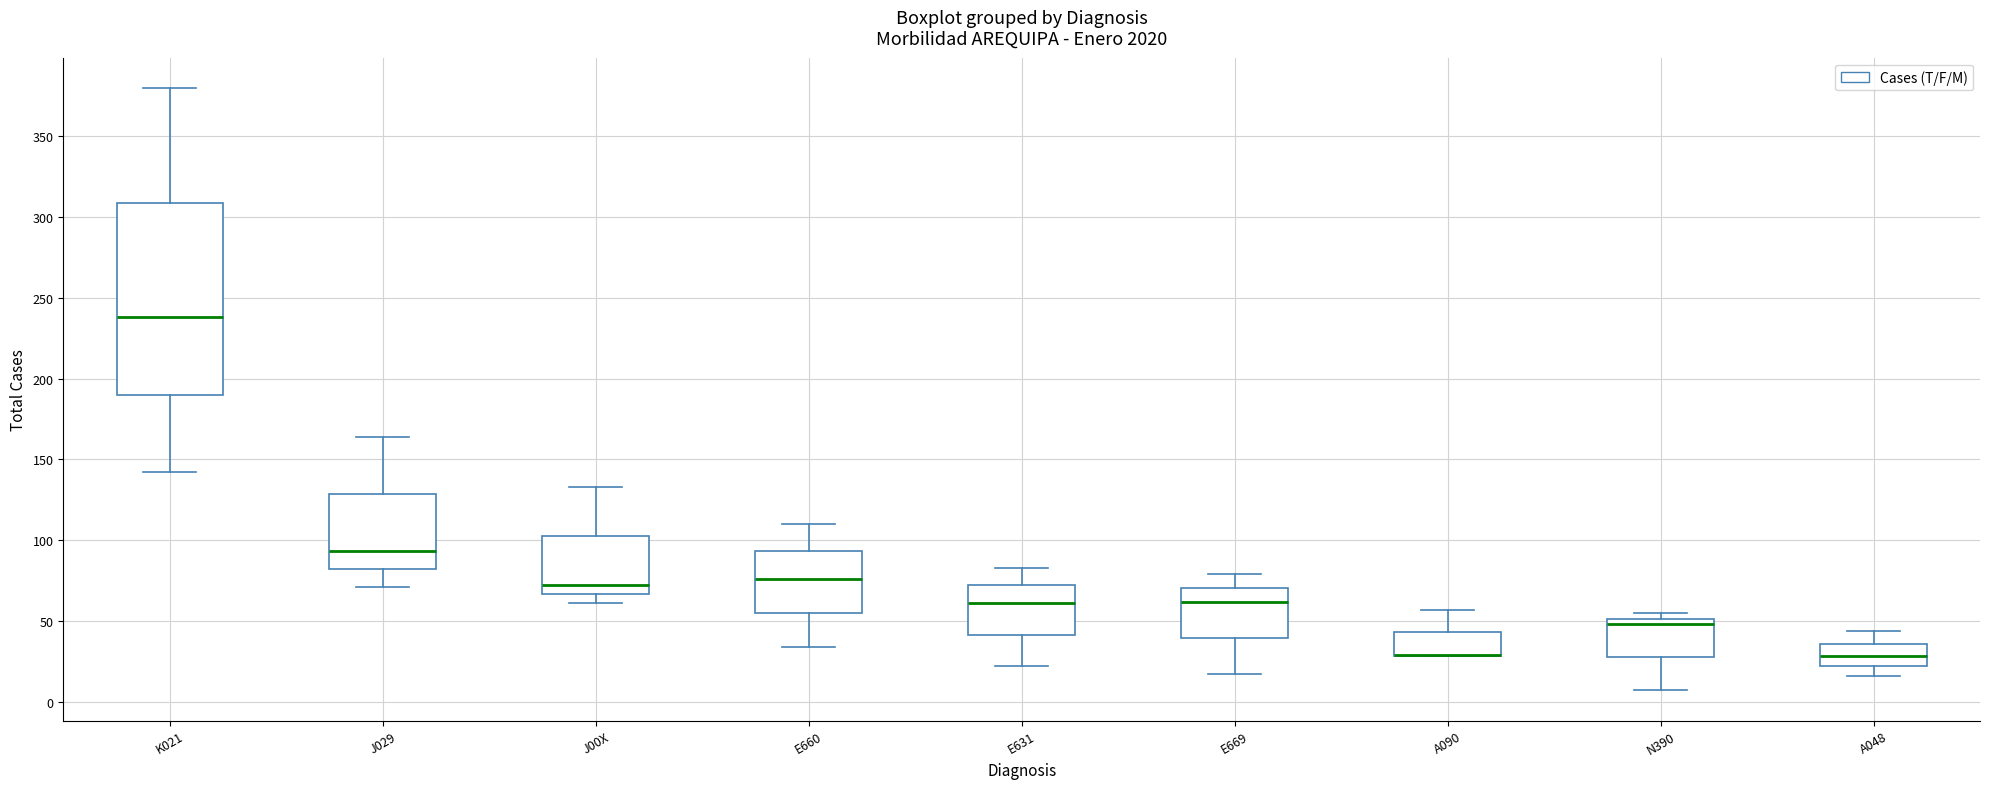

Comparing the boxes themselves (not the whiskers), which one is the tallest?

K021